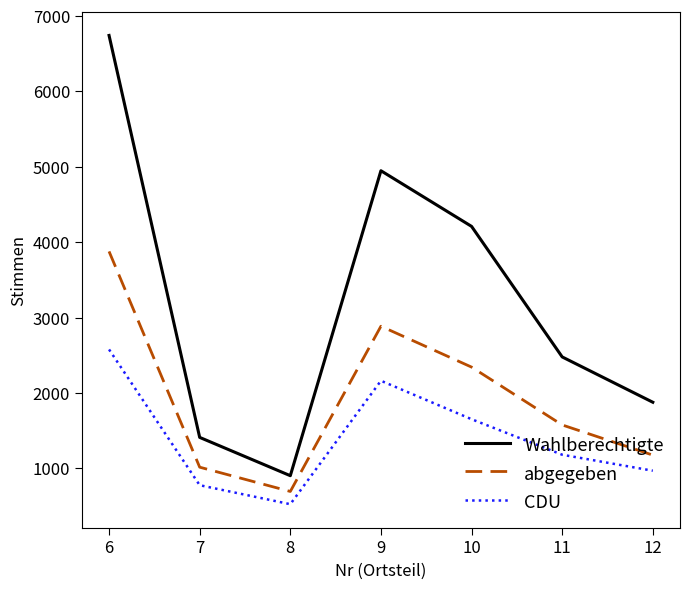

Between 8 and 9, which series saw the biggest shift?

Wahlberechtigte